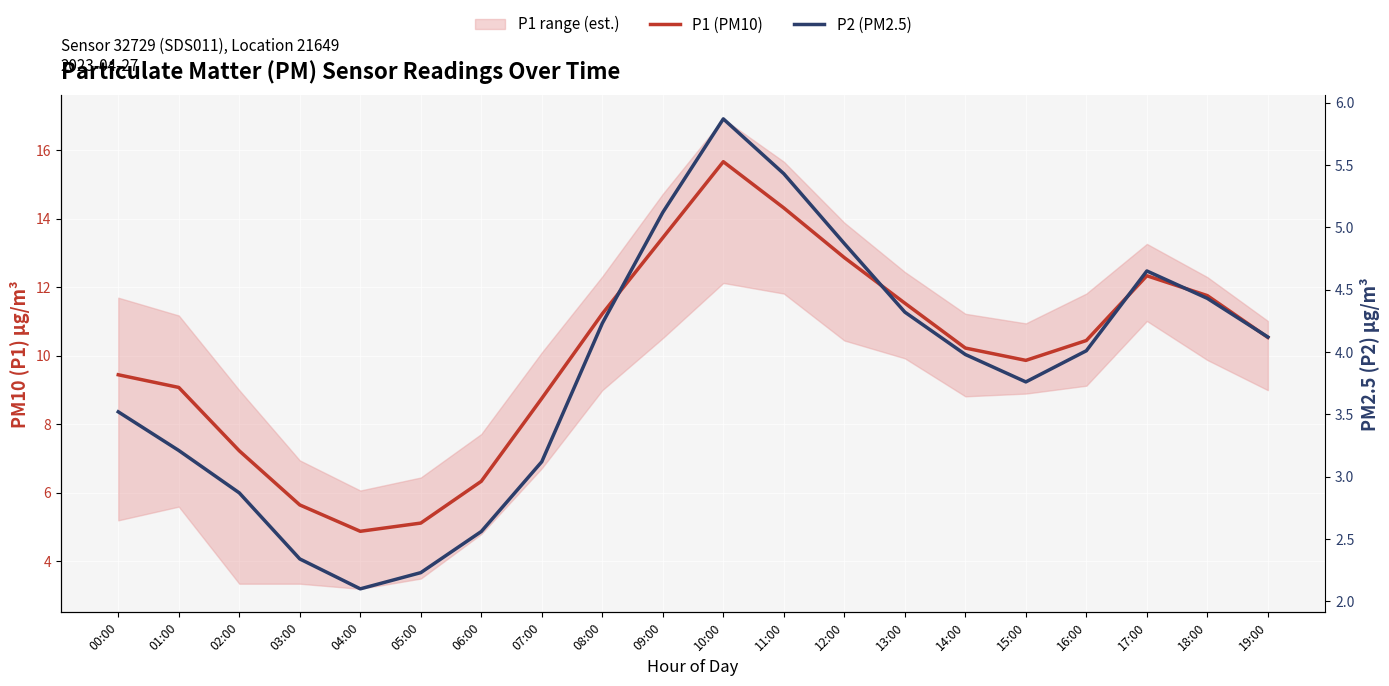

At which category is the sum across all series the highest?

10:00